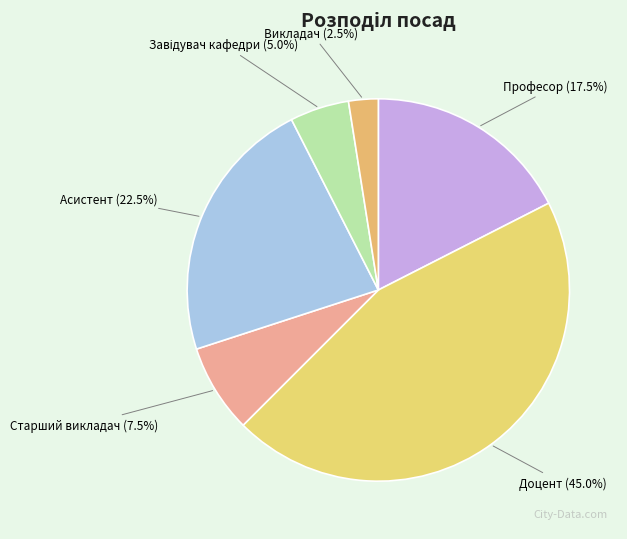

Do Викладач and Професор together represent more than half of the pie?

No